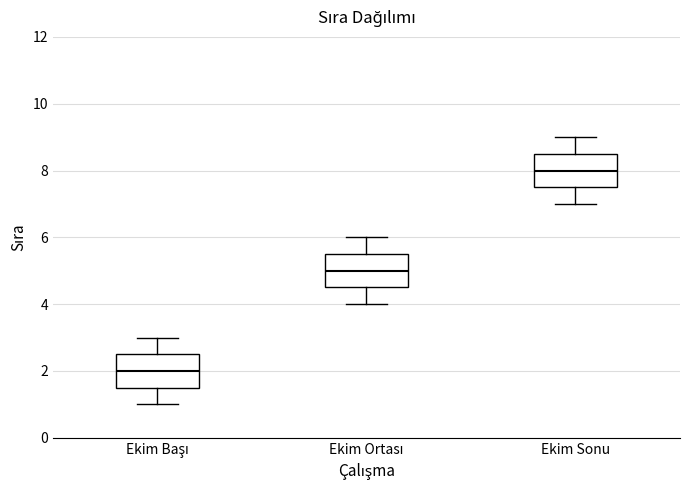

Reading left to right, read every box against the y-axis: the position of its median line, the range the box covers, and the ends of its whiskers. The values are not printed on the chart, so give them approximately, as read against the axis.

Ekim Başı: median 2.0, box 1.6 to 2.6, whiskers 1.0 to 3.0
Ekim Ortası: median 5.0, box 4.6 to 5.6, whiskers 4.0 to 6.0
Ekim Sonu: median 8.0, box 7.6 to 8.6, whiskers 7.0 to 9.0